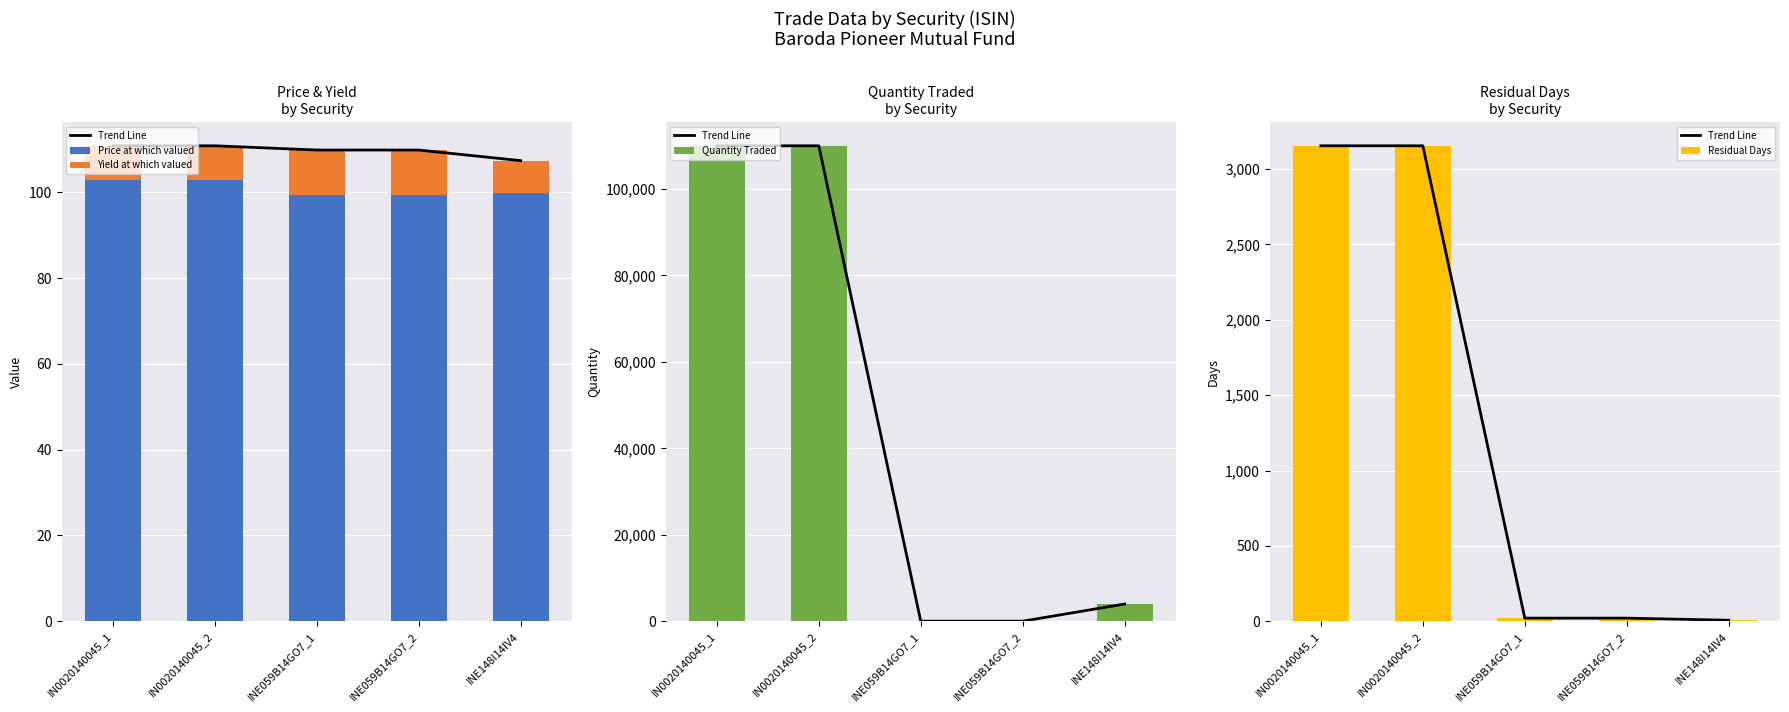

Read the Price at which valued value at INE148I14IV4.

99.9